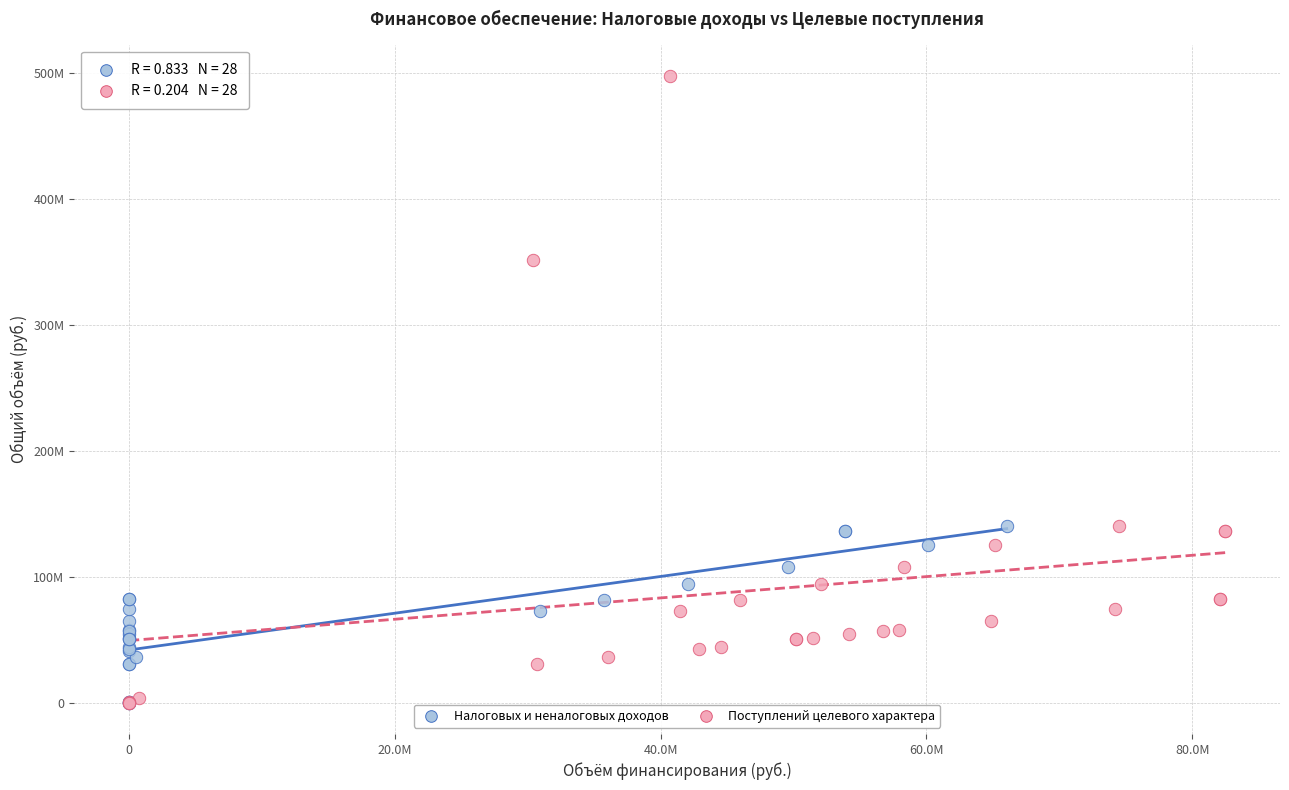

Which series has the widest spread of Y values?

Поступлений целевого характера